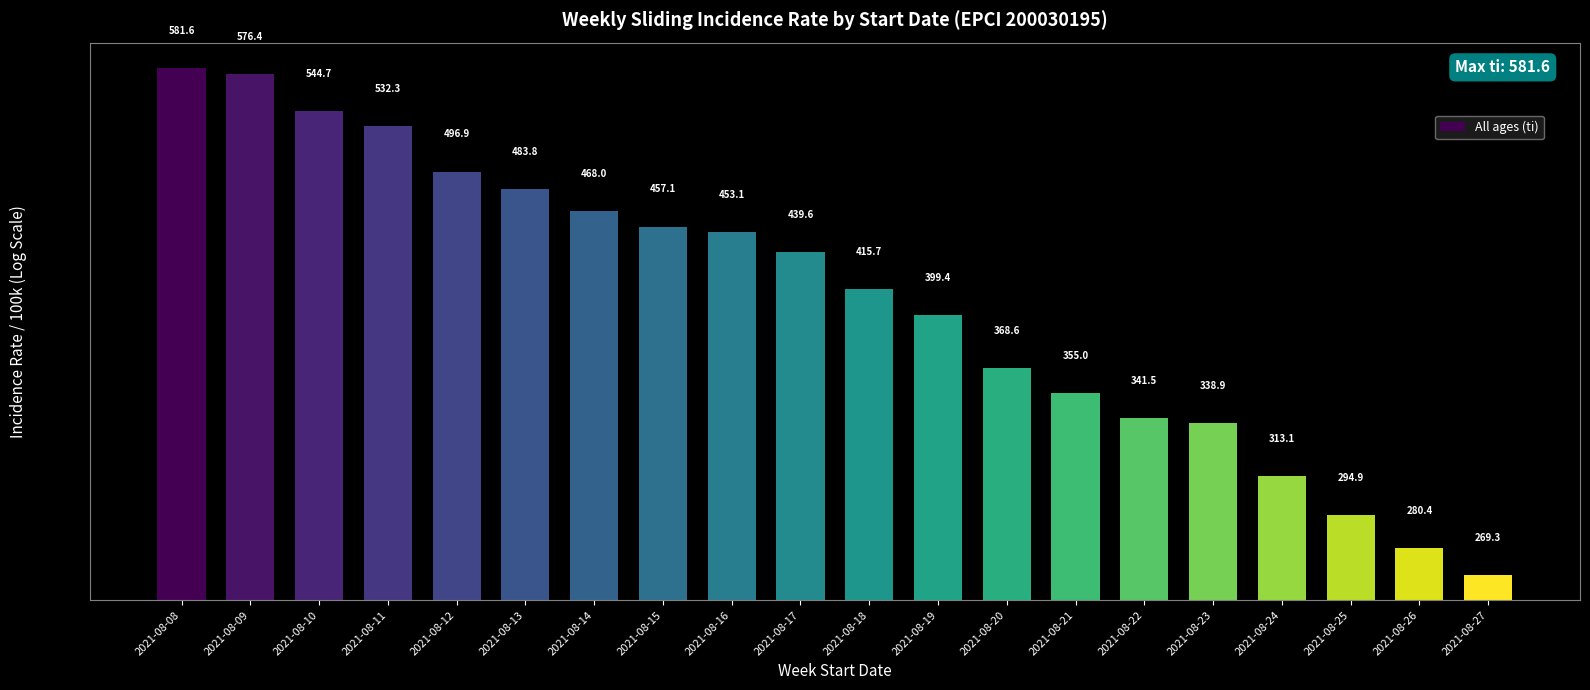

Is it true that the value at 2021-08-11 is 710.6?

False